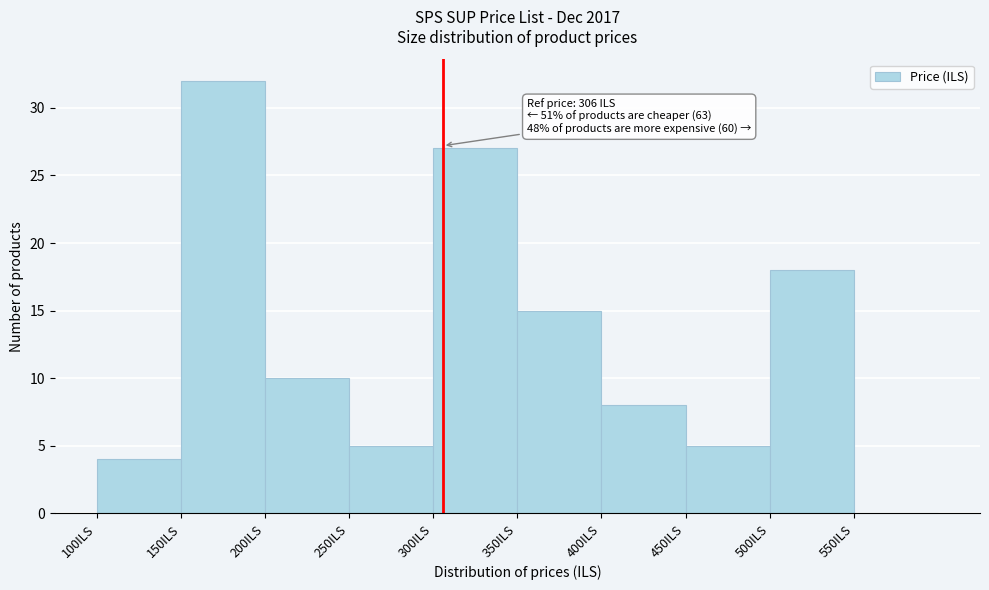

Over which range of the x-axis is the bar tallest?

150 to 200